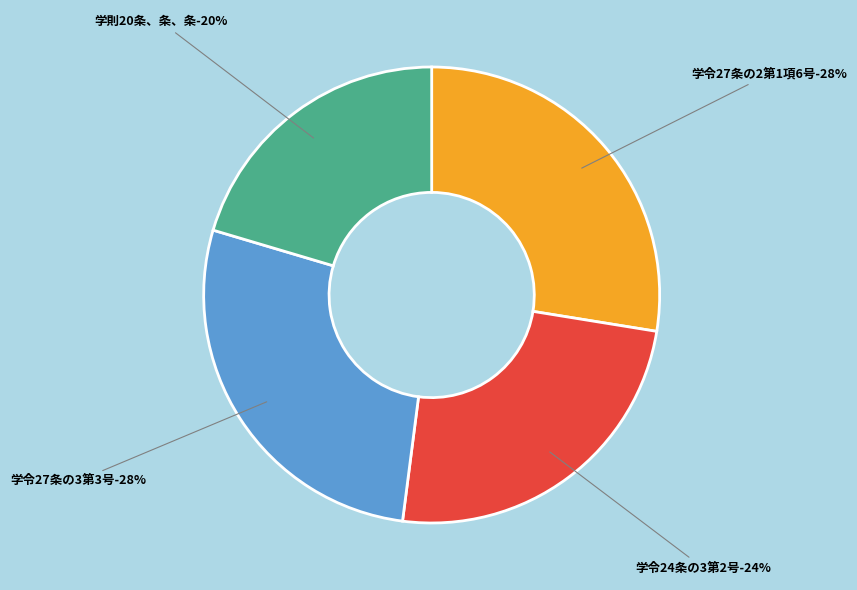

Rank the categories by value from lowest to highest.

学則20条、条、条, 学令24条の3第2号, 学令27条の2第1項6号, 学令27条の3第3号